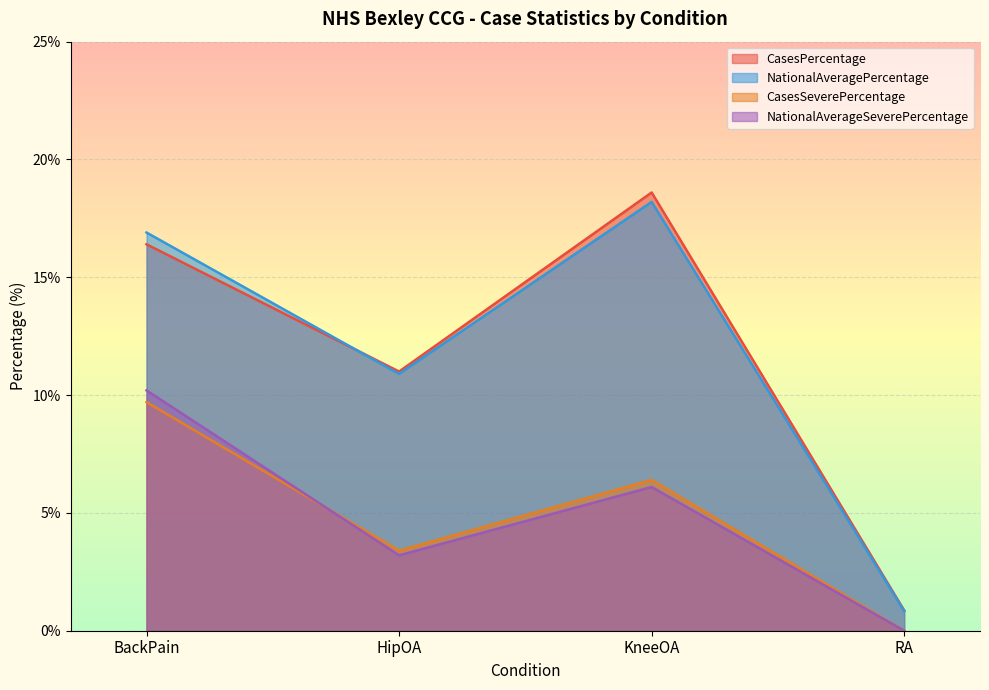

True or false: CasesSeverePercentage and CasesPercentage cross at least once.

False